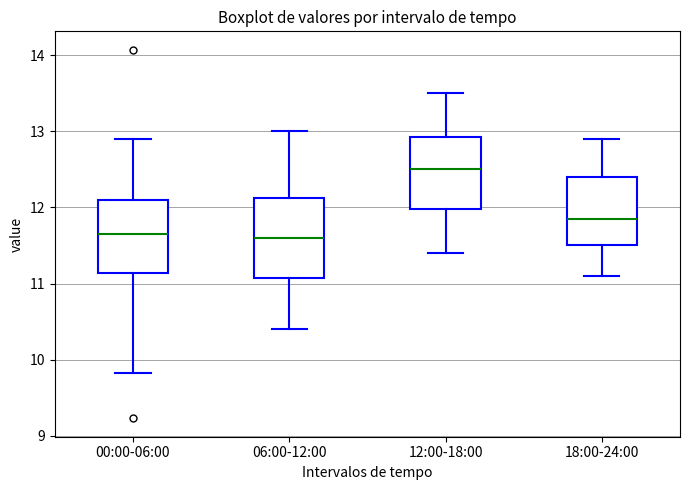

Which box's median line is the highest?

12:00-18:00